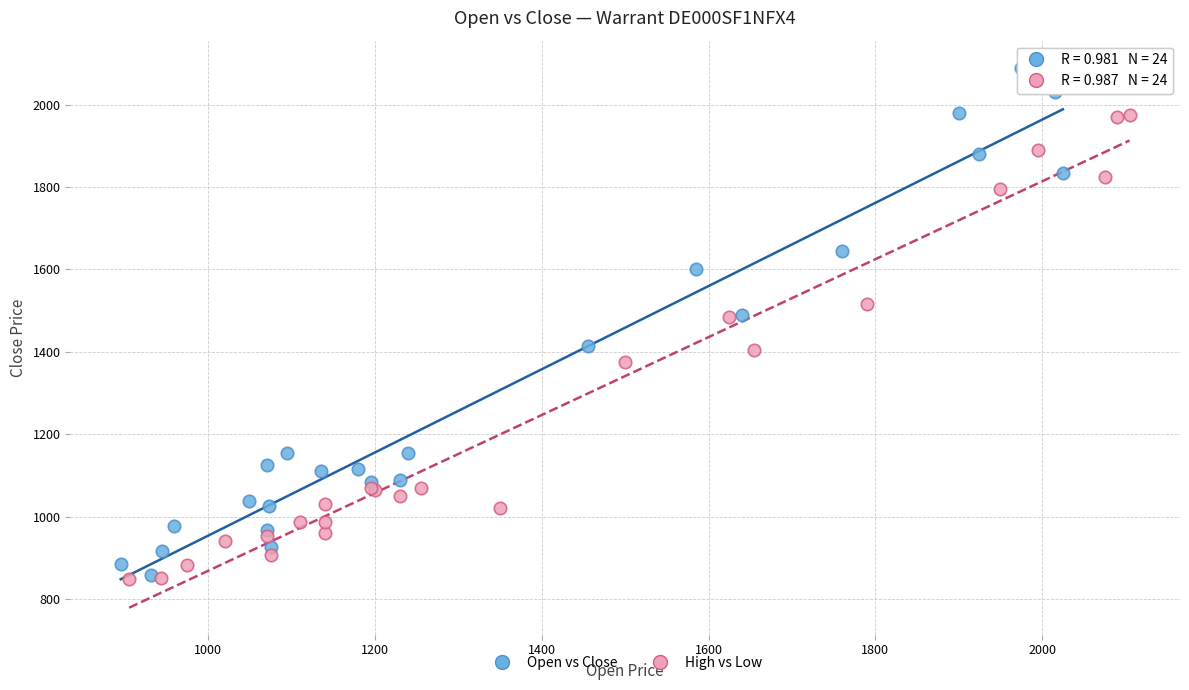

What are all the series names shown in the legend?

Open vs Close, High vs Low